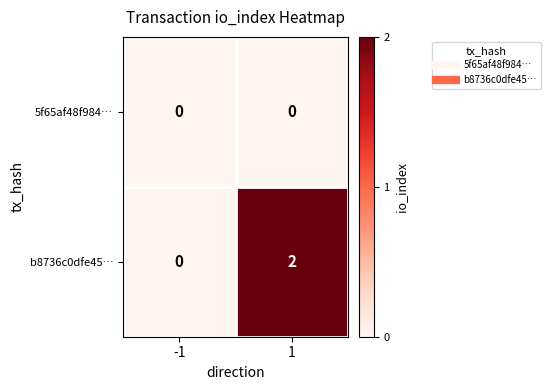

Is it true that b8736c0dfe45… equals 2 at 1?

True